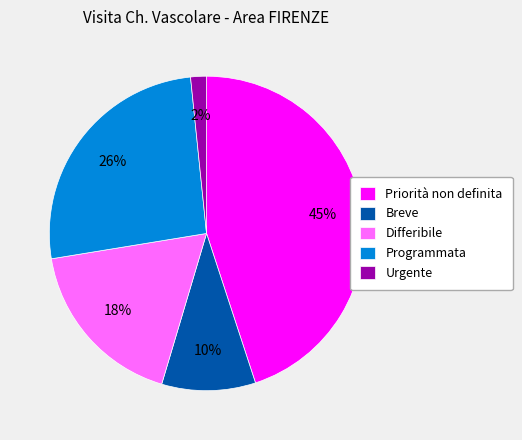

Does Priorità non definita account for over 50% of the chart?

No